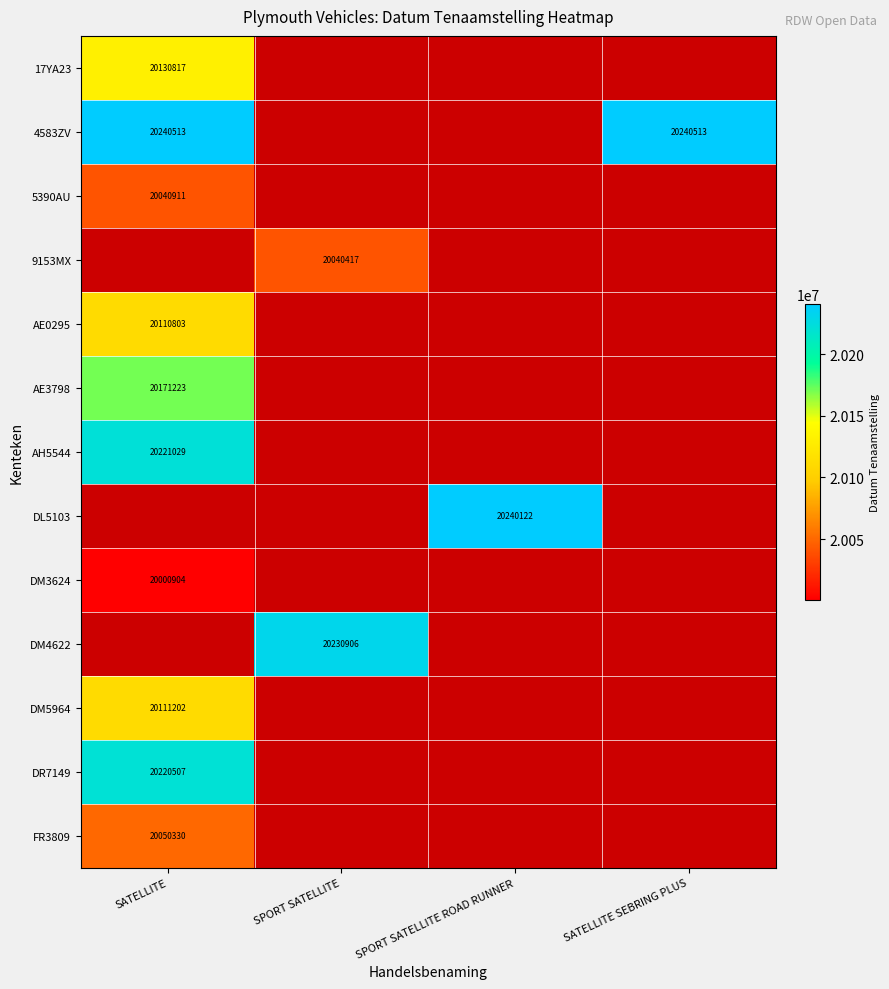

The DM3624 series shows 31081766 at SATELLITE. True or false?

False